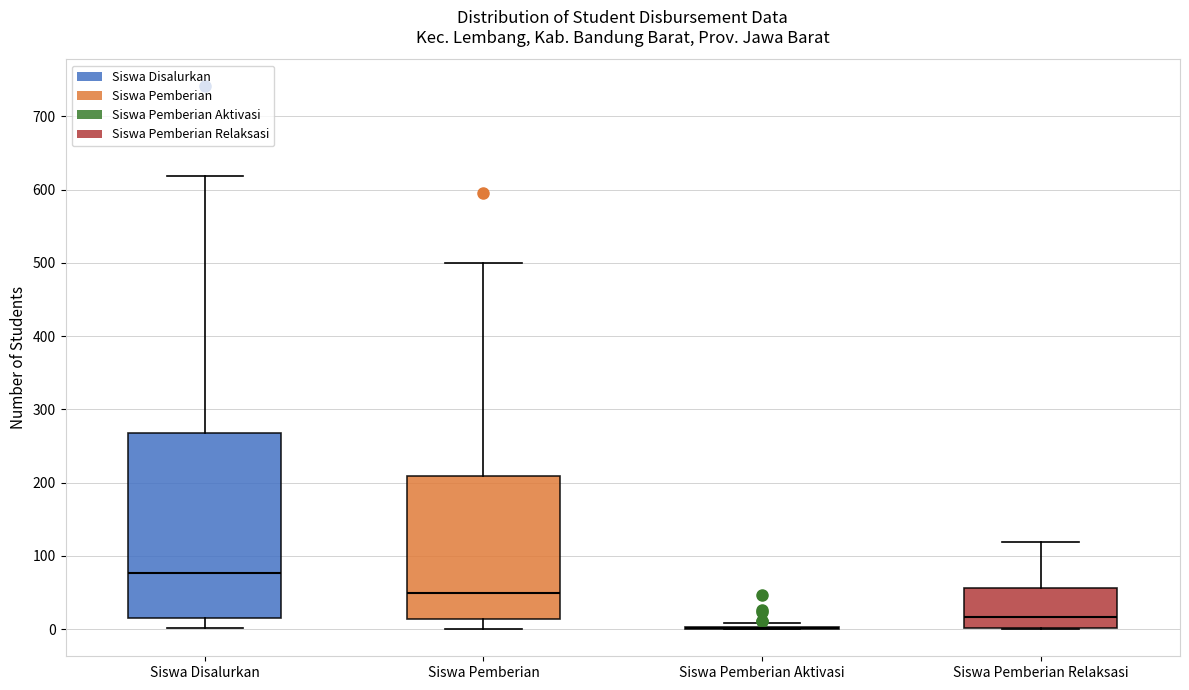

Where is the lower edge of the box for Siswa Pemberian on the y-axis? The values are not printed on the chart, so give them approximately, as read against the axis.

10